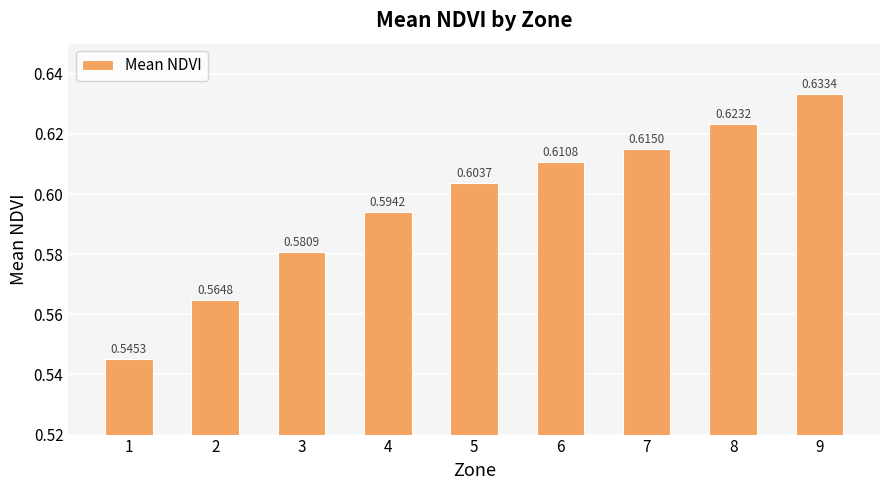

Does the chart contain stacked bars?

No